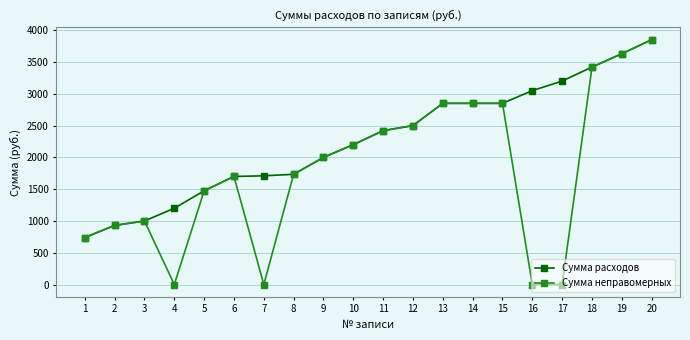

What are all the series names shown in the legend?

Сумма расходов, Сумма неправомерных